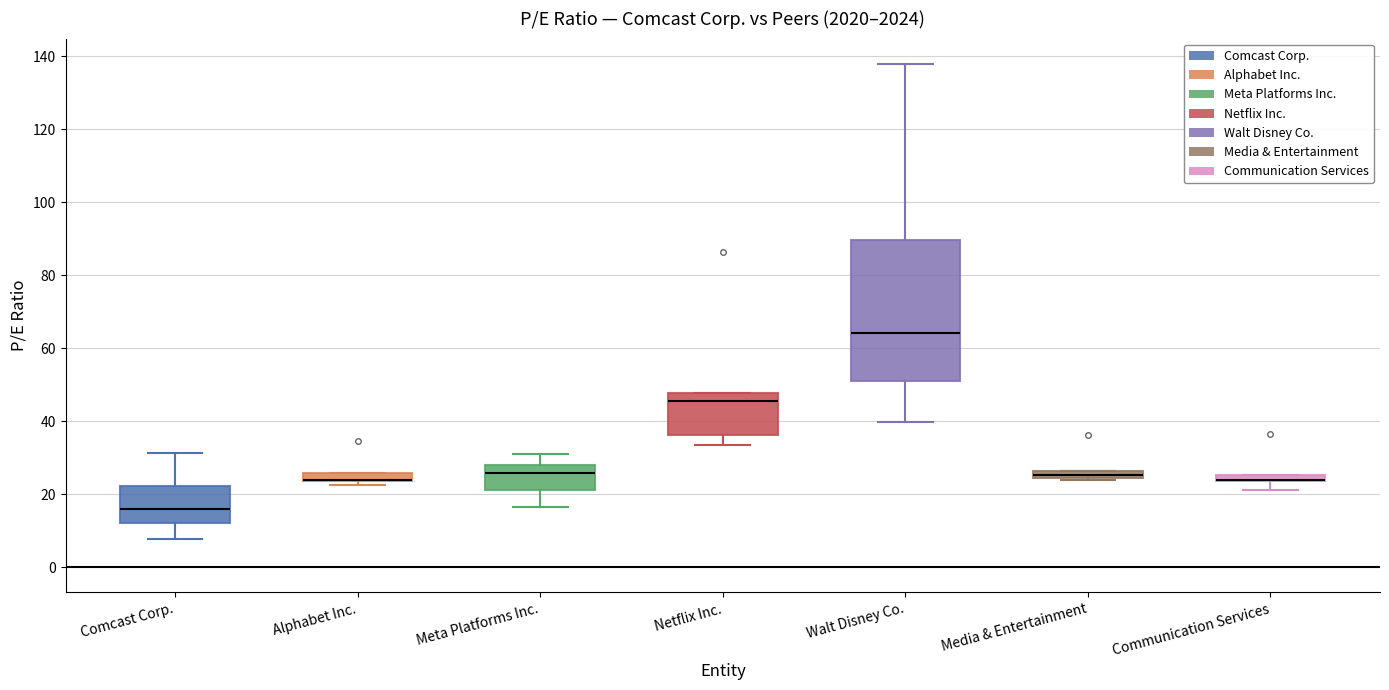

Where does the lower whisker of the box for Netflix Inc. end on the y-axis? The values are not printed on the chart, so give them approximately, as read against the axis.

34